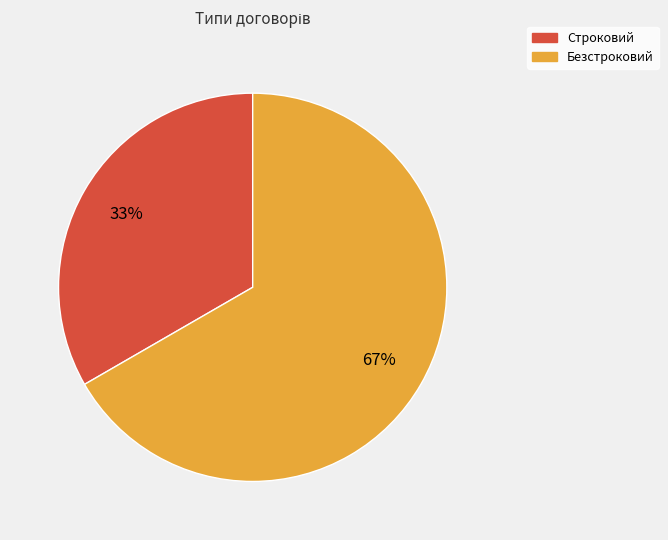

The Строковий slice represents 33% of the pie. True or false?

True